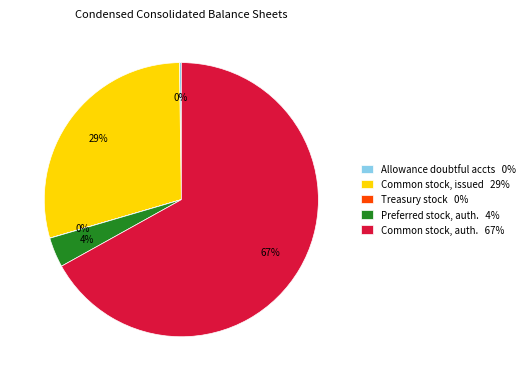

Which category has the biggest portion of the pie?

Common stock, auth. 67%